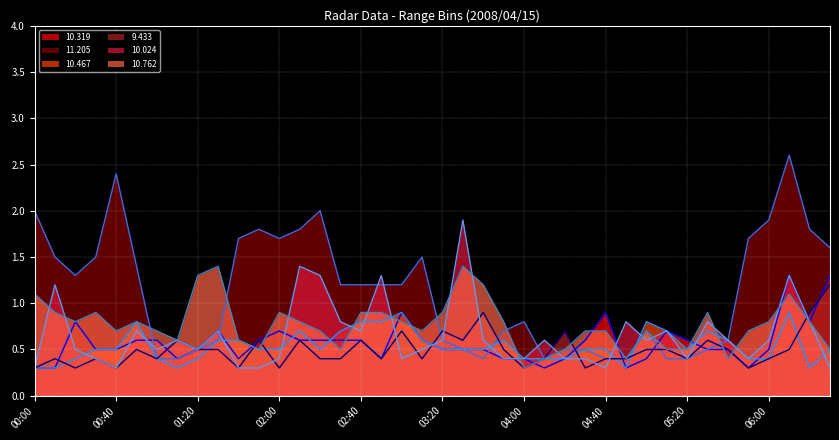

What is the difference between the highest and lowest values at 02:00?

1.4